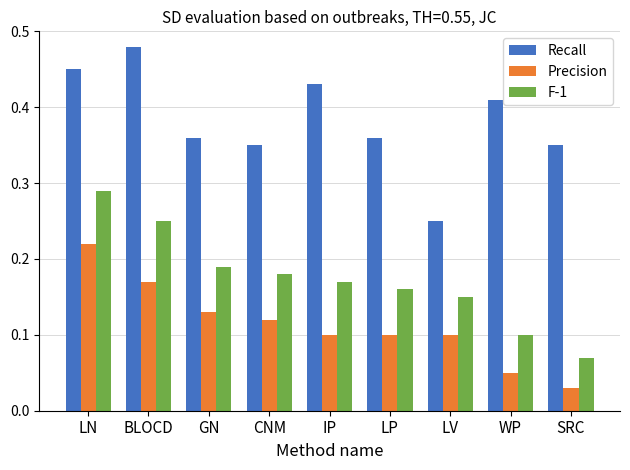

What is the sum of all Recall values?

3.4